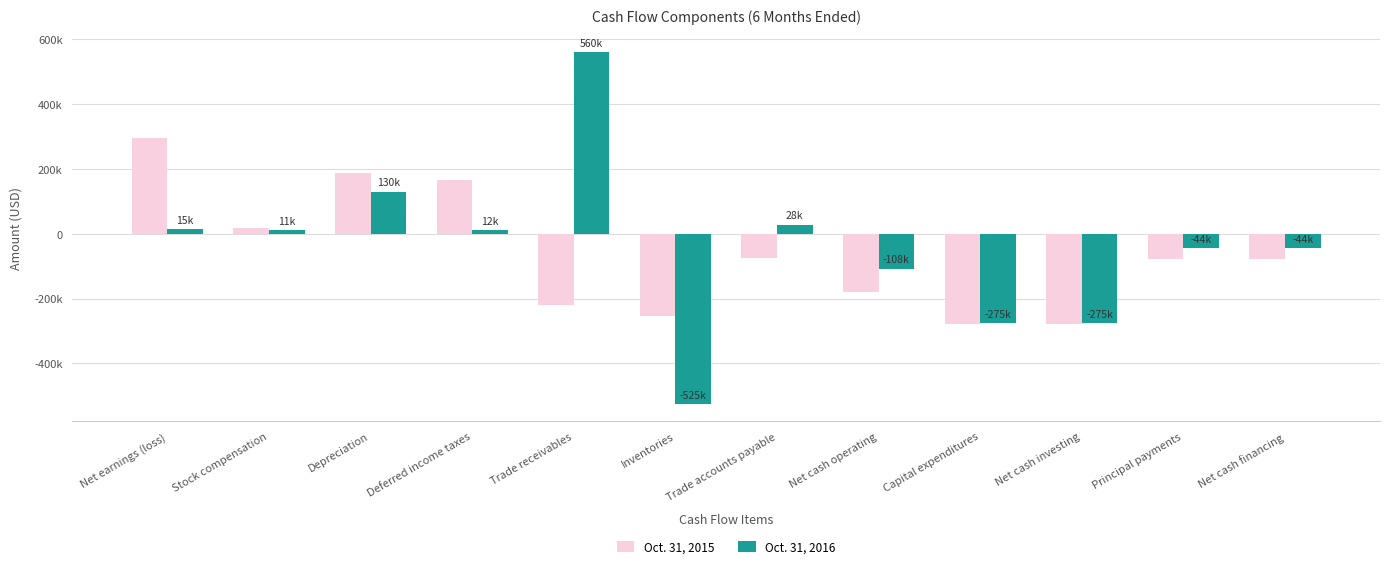

What is the approximate value of Oct. 31, 2016 at Net cash operating, to the nearest 100?

-108000